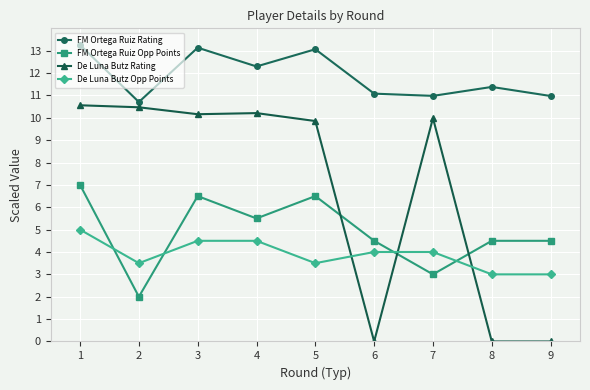

What is the sum of the FM Ortega Ruiz Opp Points values at 2 and 9?

6.5